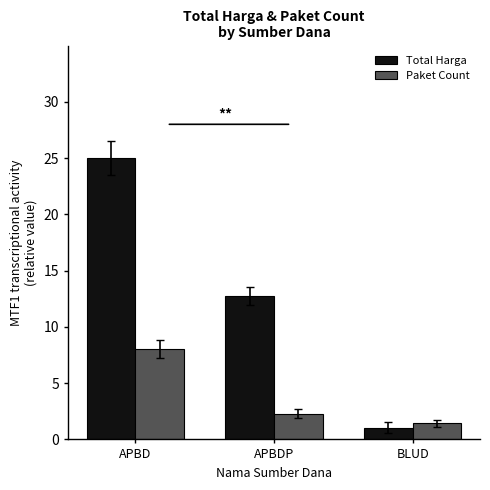

How many groups of bars are there?

3